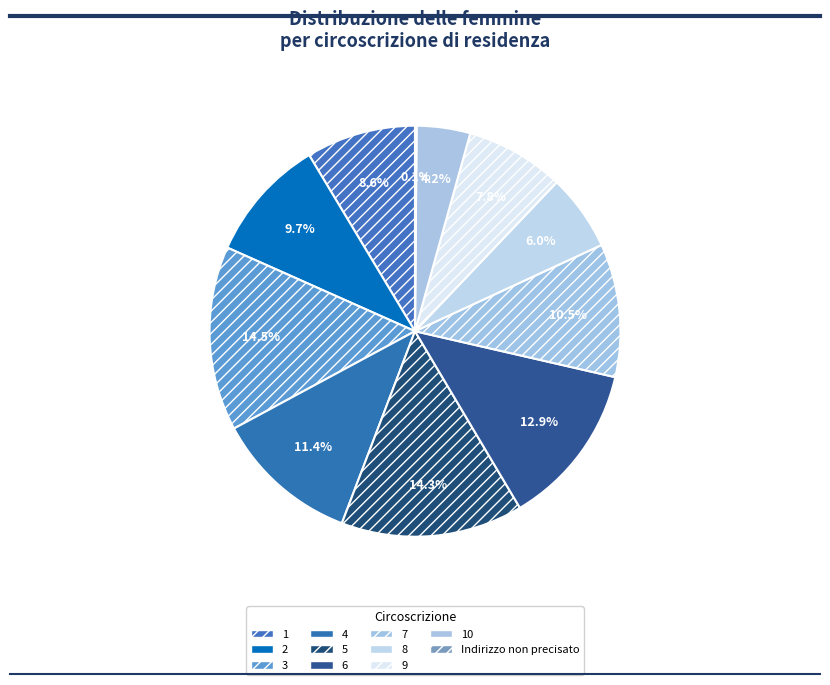

Is 6 the majority of the pie?

No